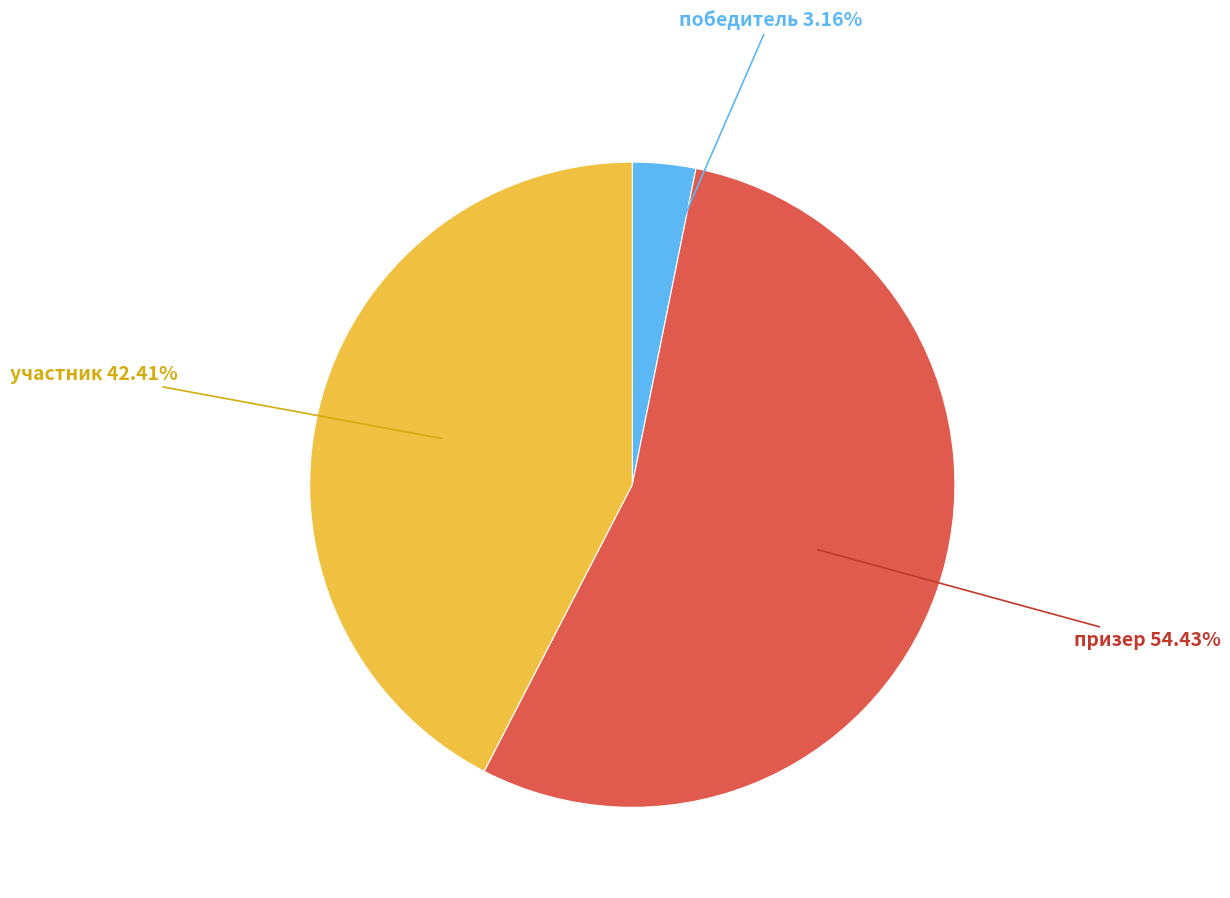

Count the number of slices in the pie.

3